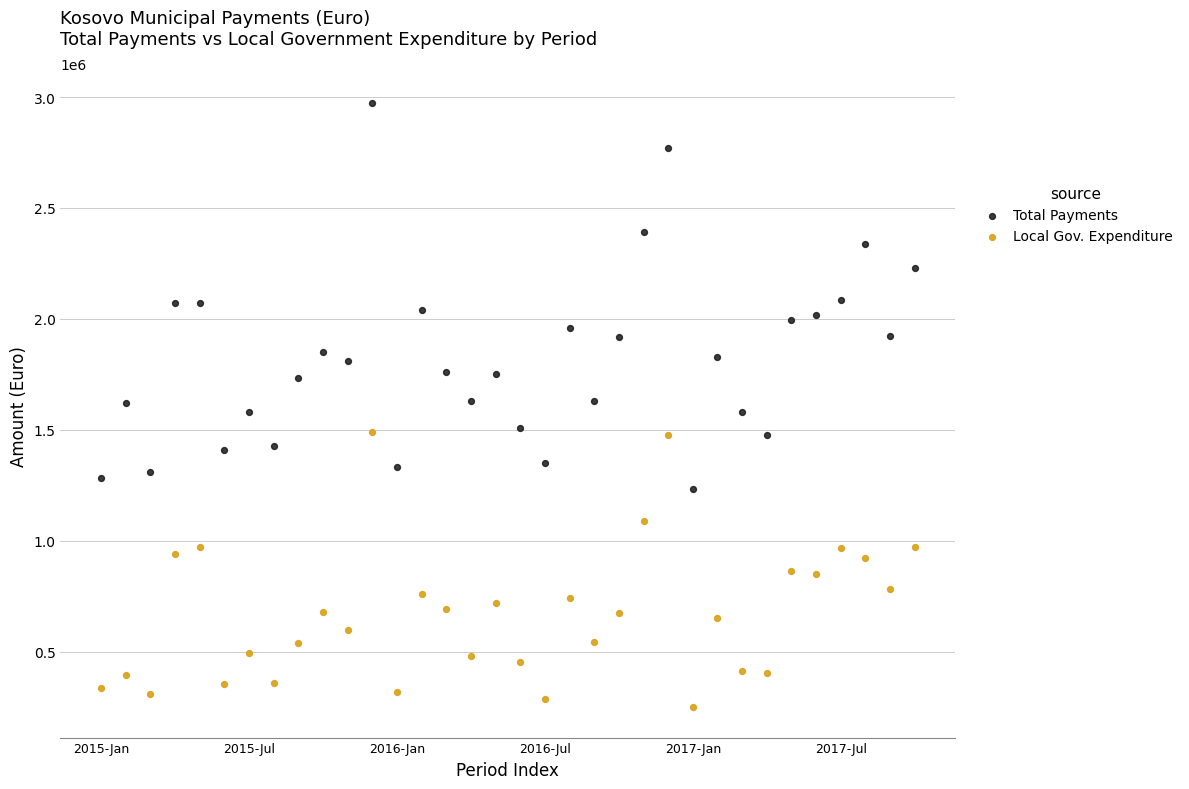

Which series reaches the minimum Y coordinate?

Local Gov. Expenditure